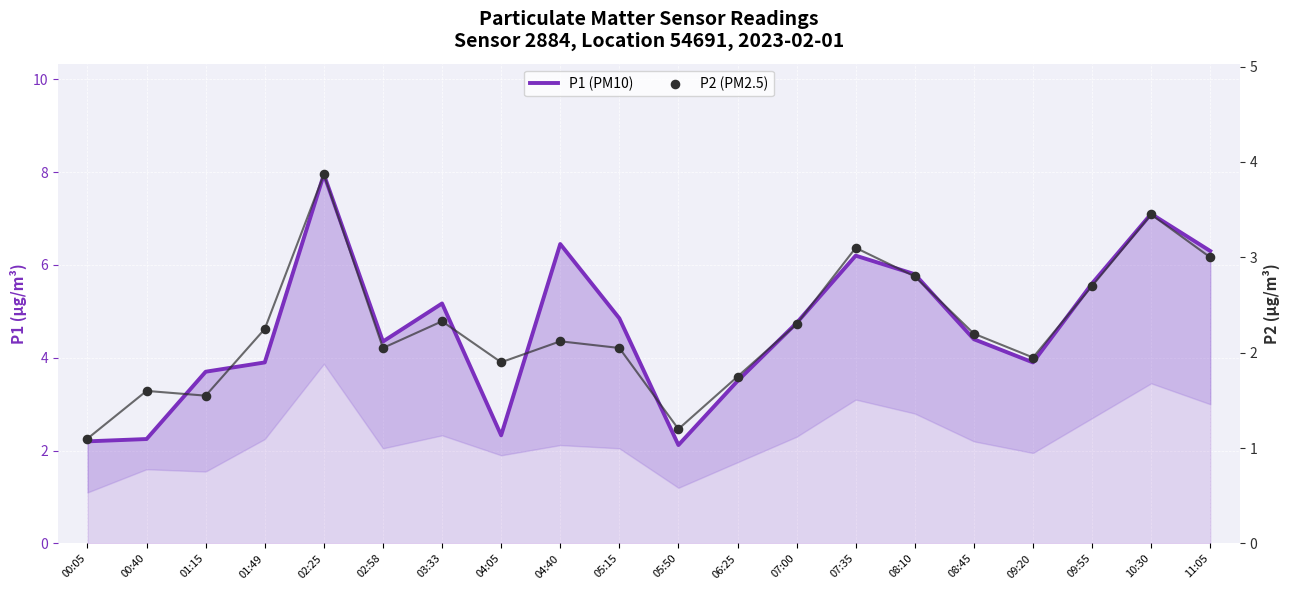

Is the value of P2 (PM2.5) at 07:00 greater than the value of P1 (PM10) at 09:20?

No